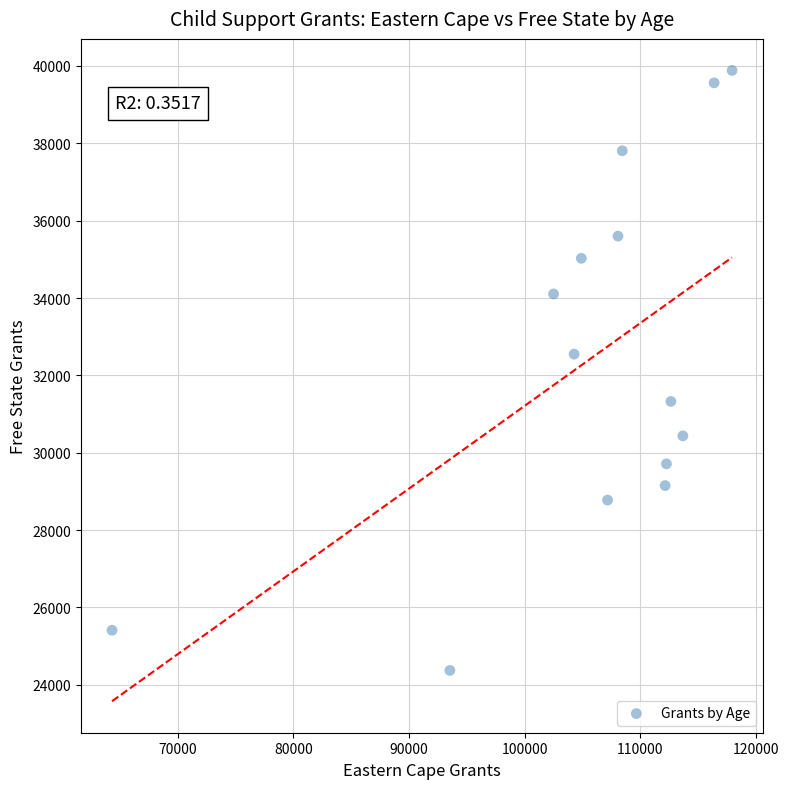

What Y value in the scatter plot is closest to 32128?

32550